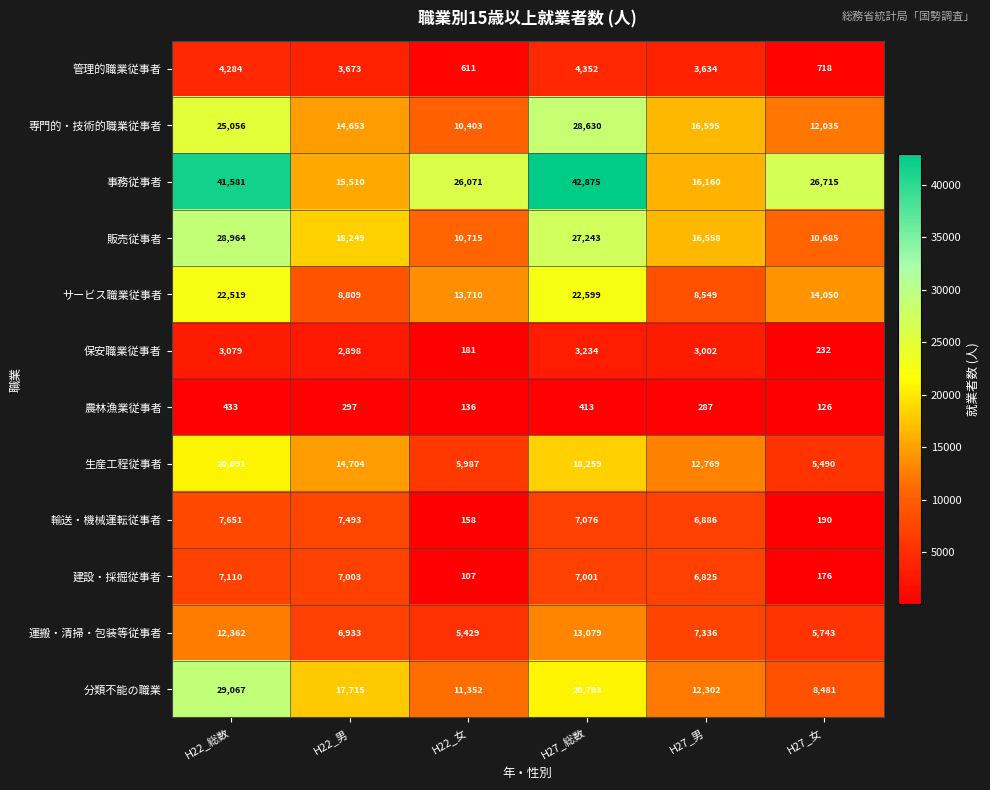

At how many categories does at least one series exceed 3626?

6